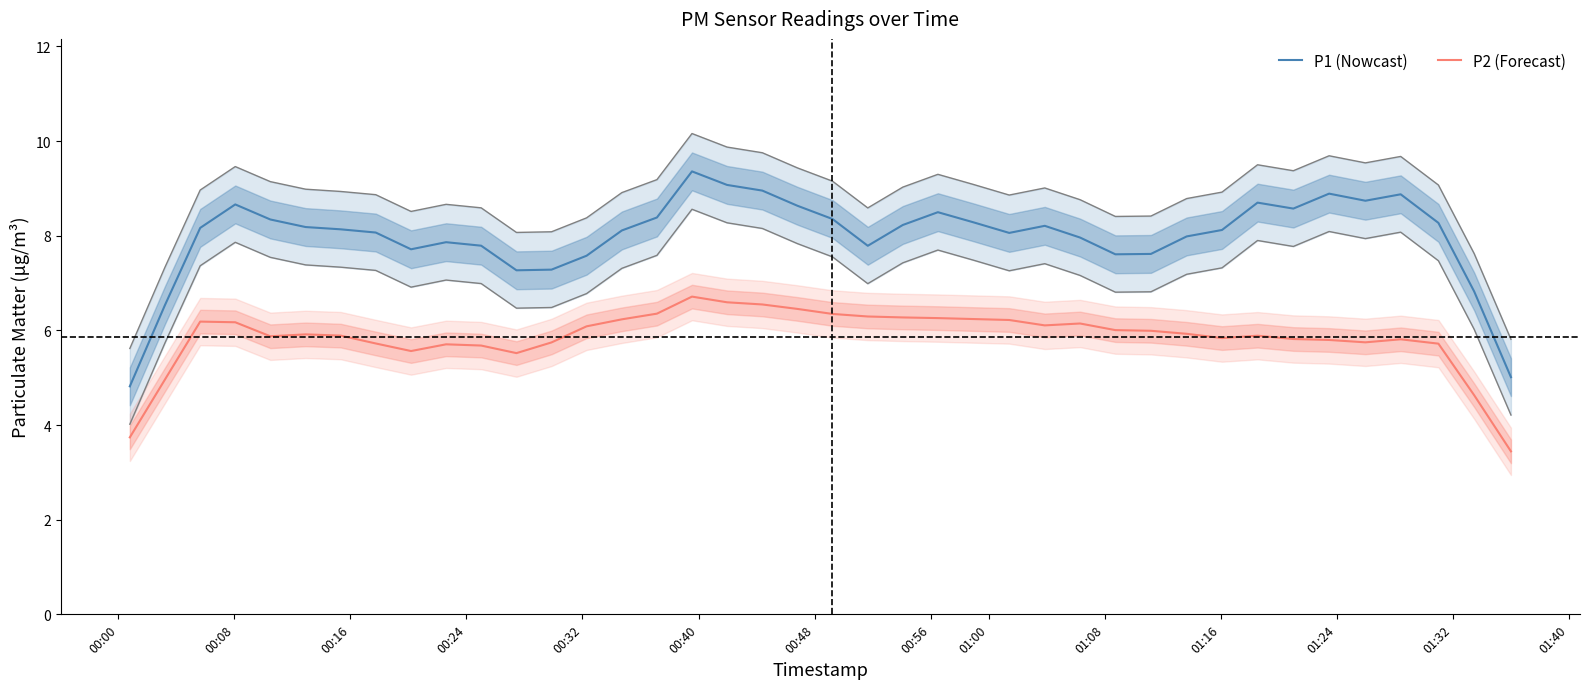

How many interior local peaks does the P2 (Forecast) series have?

7